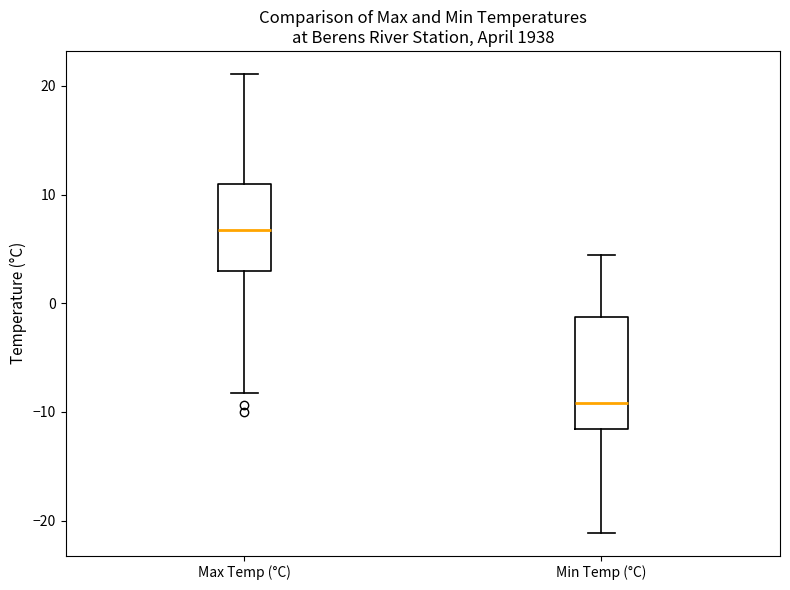

Which box's median line is the lowest?

Min Temp (°C)